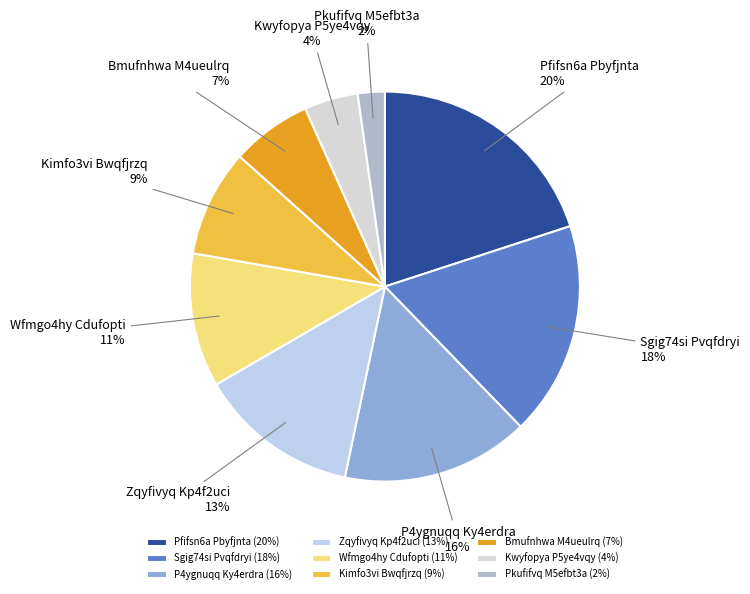

Rank the categories by value from lowest to highest.

Pkufifvq M5efbt3a, Kwyfopya P5ye4vqy, Bmufnhwa M4ueulrq, Kimfo3vi Bwqfjrzq, Wfmgo4hy Cdufopti, Zqyfivyq Kp4f2uci, P4ygnuqq Ky4erdra, Sgig74si Pvqfdryi, Pfifsn6a Pbyfjnta